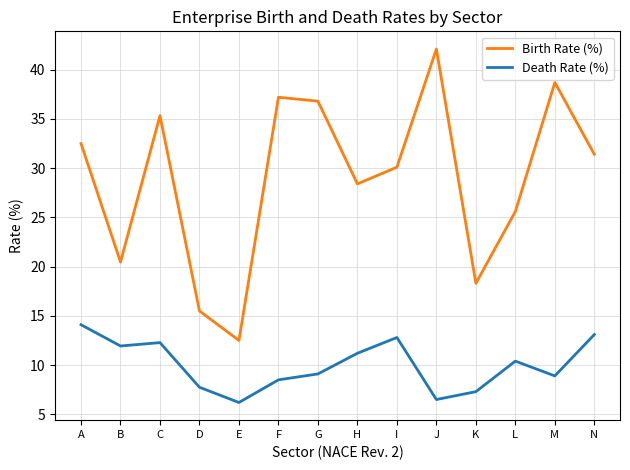

True or false: Death Rate (%) and Birth Rate (%) cross at least once.

False